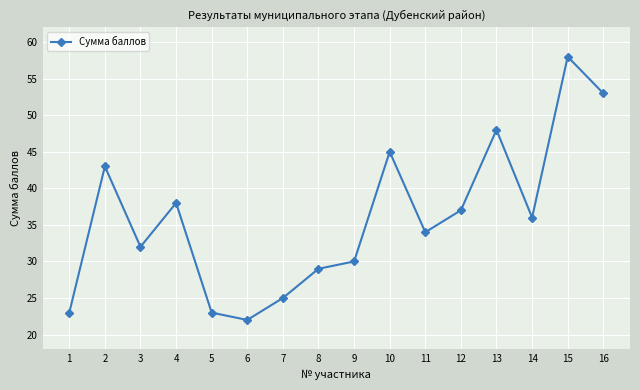

How many interior local peaks (higher than both neighbors) does the data have?

5